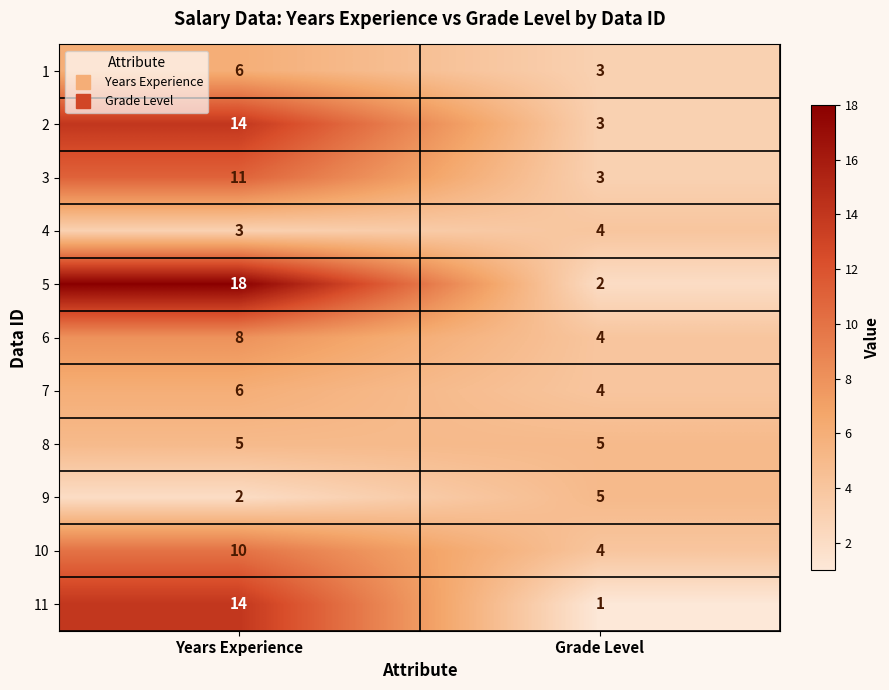

What is the approximate value of 6 at Grade Level?

4